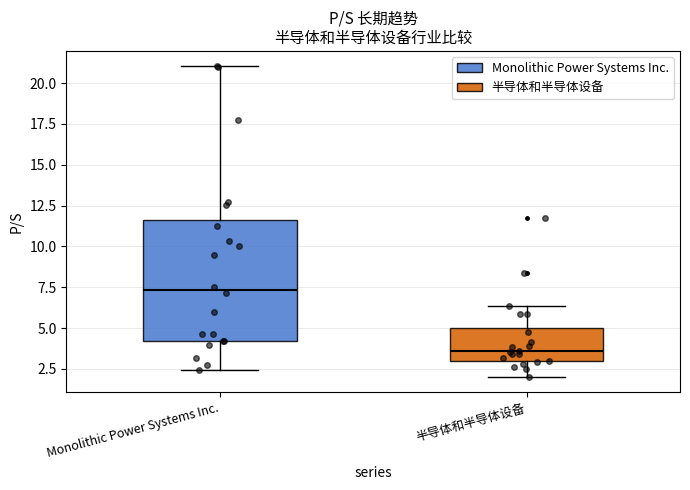

Which box is the tallest, from its lower edge to its upper edge?

Monolithic Power Systems Inc.